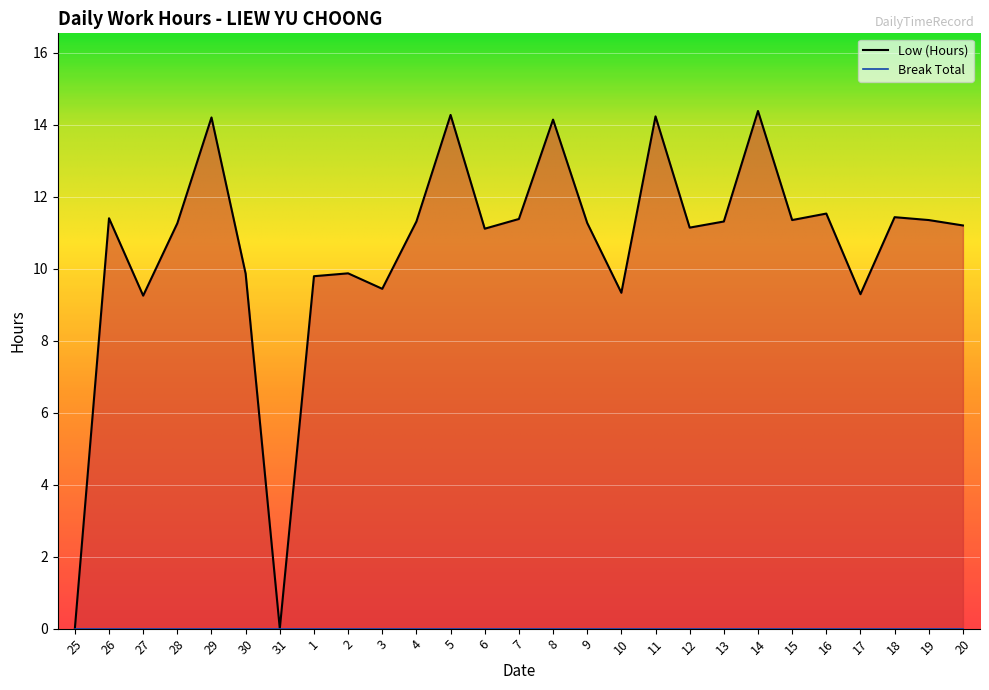

At which label does the data first exceed 11?

26